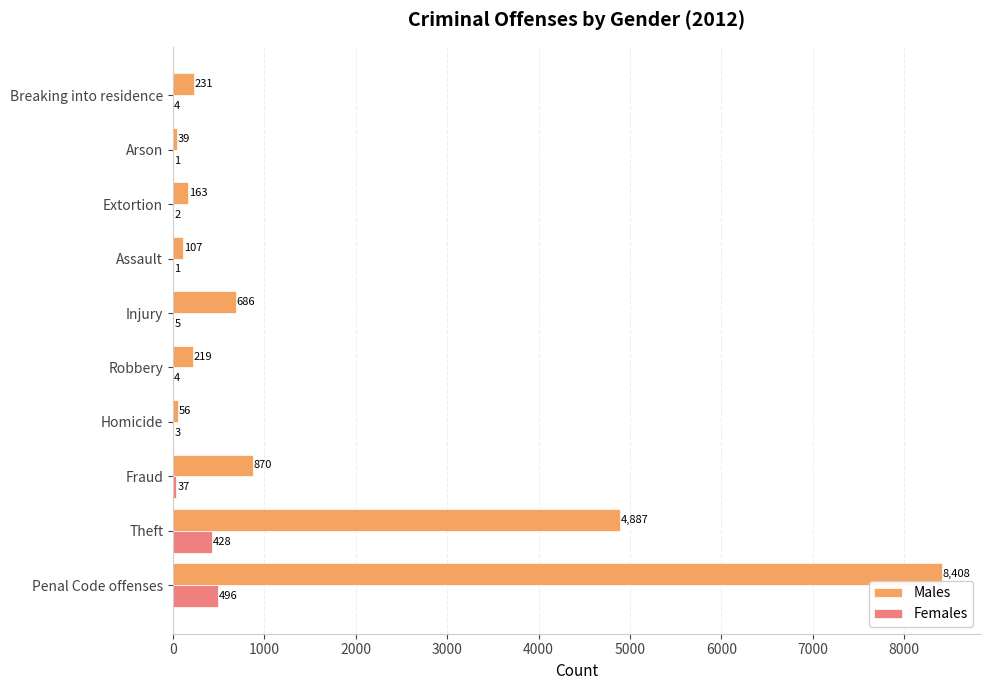

How many data points does each series have?

10